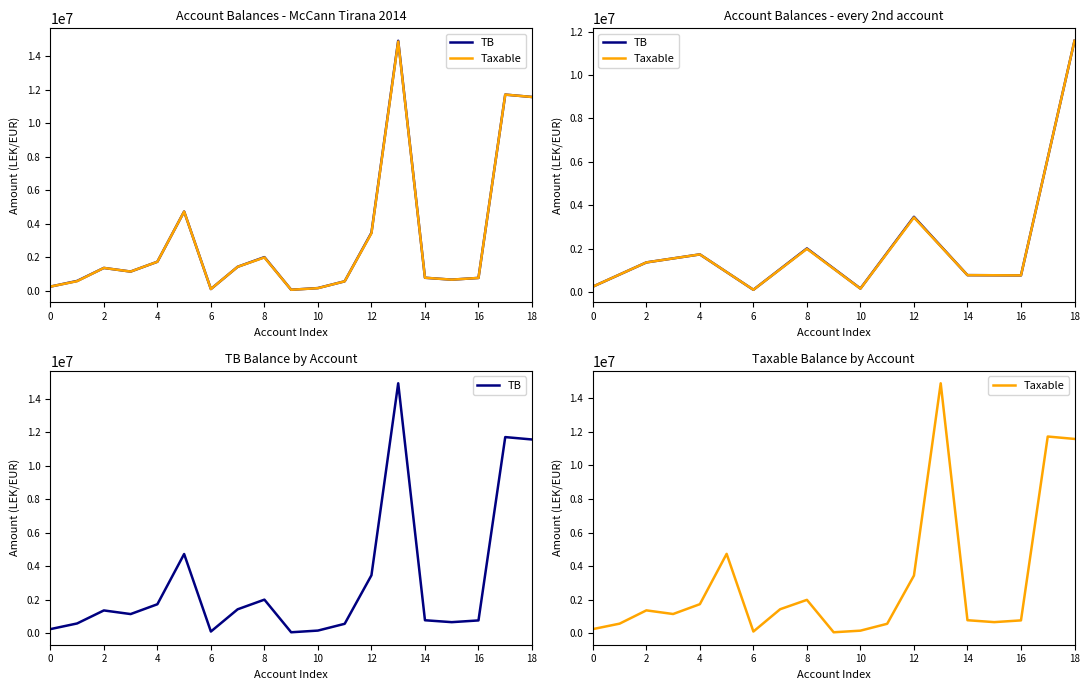

True or false: Taxable has a value of 240303.4 at 14.

False